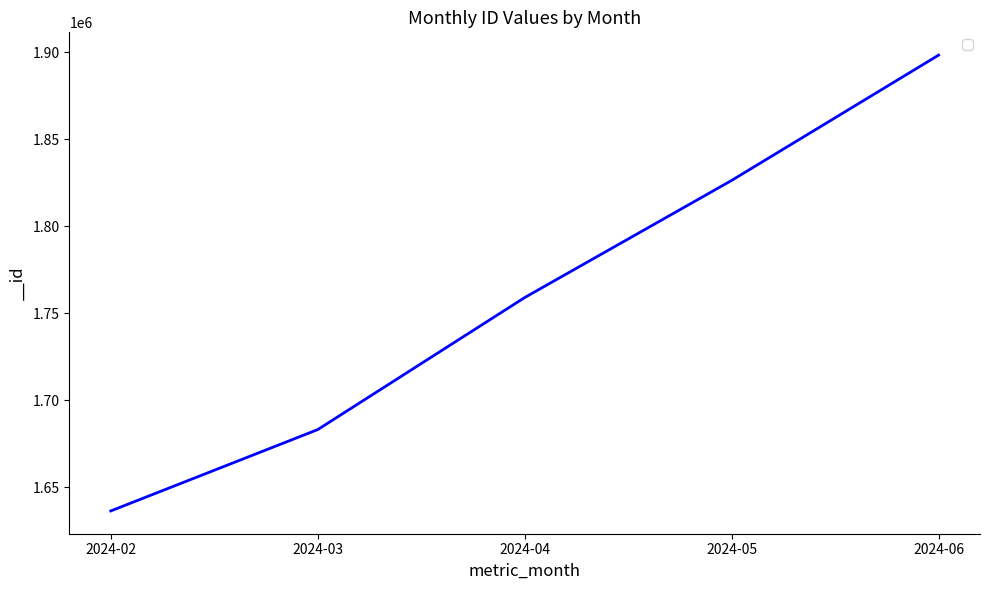

What is the maximum value shown in the chart?

1898417